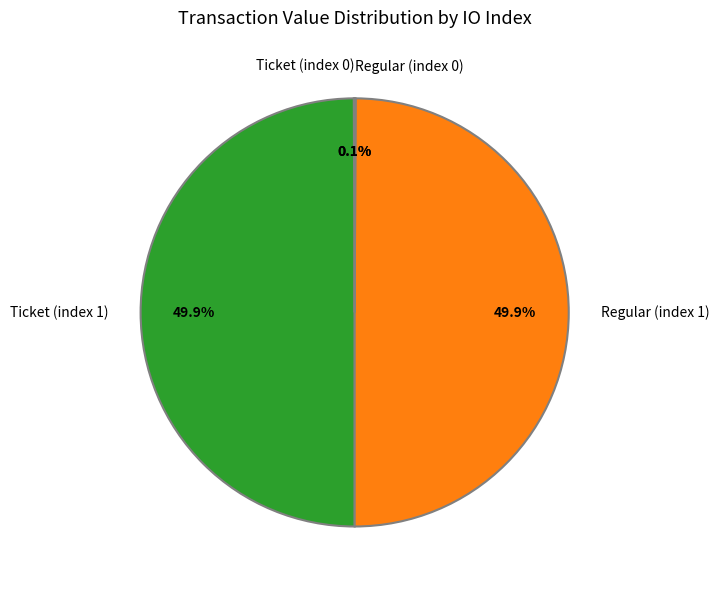

What percentage is NOT represented by Ticket (index 1)?

50.1%